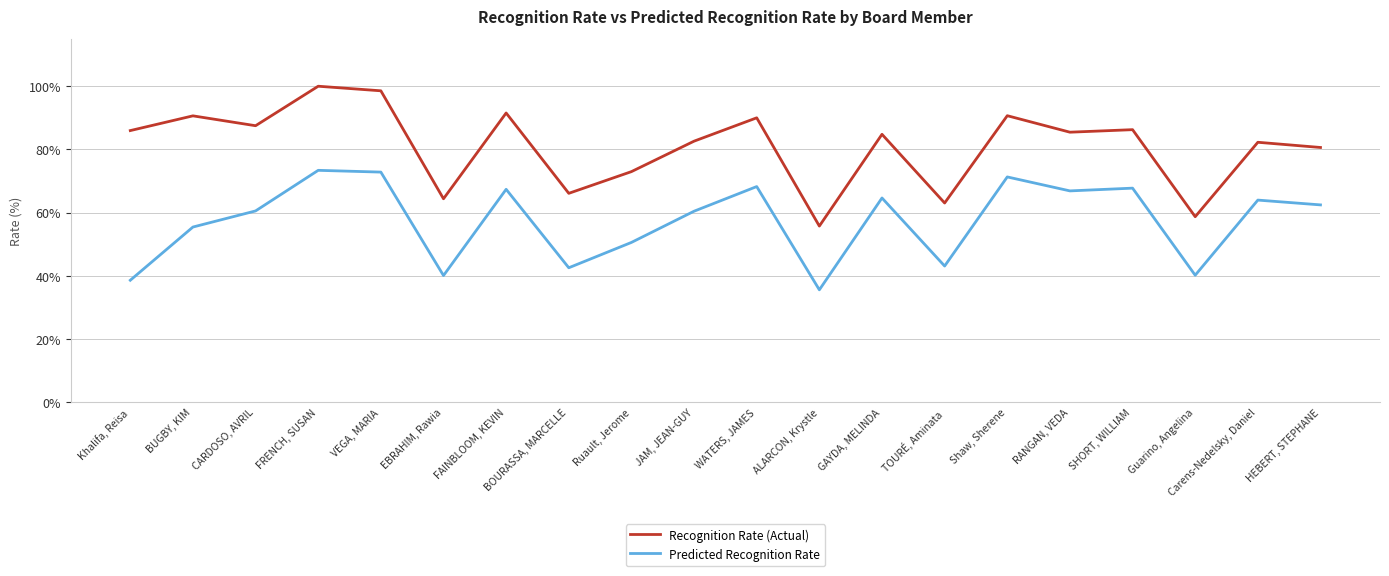

List the labels in order of Recognition Rate (Actual) value, largest first.

FRENCH, SUSAN, VEGA, MARIA, FAINBLOOM, KEVIN, Shaw, Sherene, BUGBY, KIM, WATERS, JAMES, CARDOSO, AVRIL, SHORT, WILLIAM, Khalifa, Reisa, RANGAN, VEDA, GAYDA, MELINDA, JAM, JEAN-GUY, Carens-Nedelsky, Daniel, HEBERT, STEPHANE, Ruault, Jerome, BOURASSA, MARCELLE, EBRAHIM, Rawia, TOURÉ, Aminata, Guarino, Angelina, ALARCON, Krystle